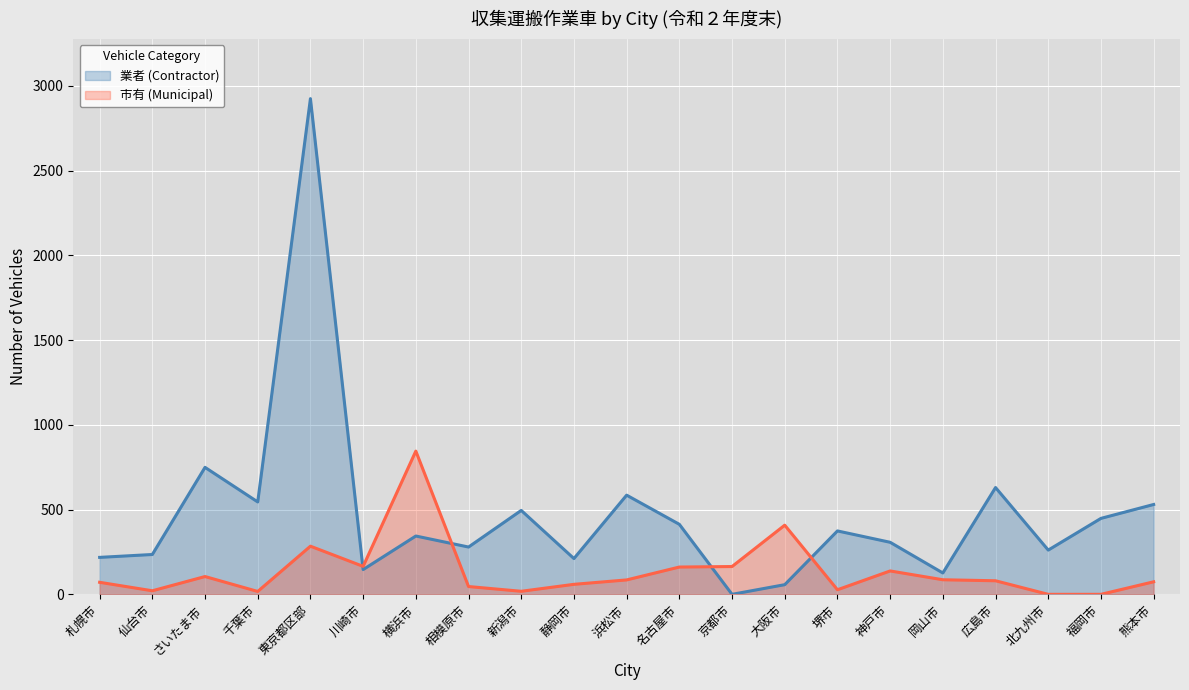

True or false: 業者 (Contractor) and 市有 (Municipal) cross at least once.

True